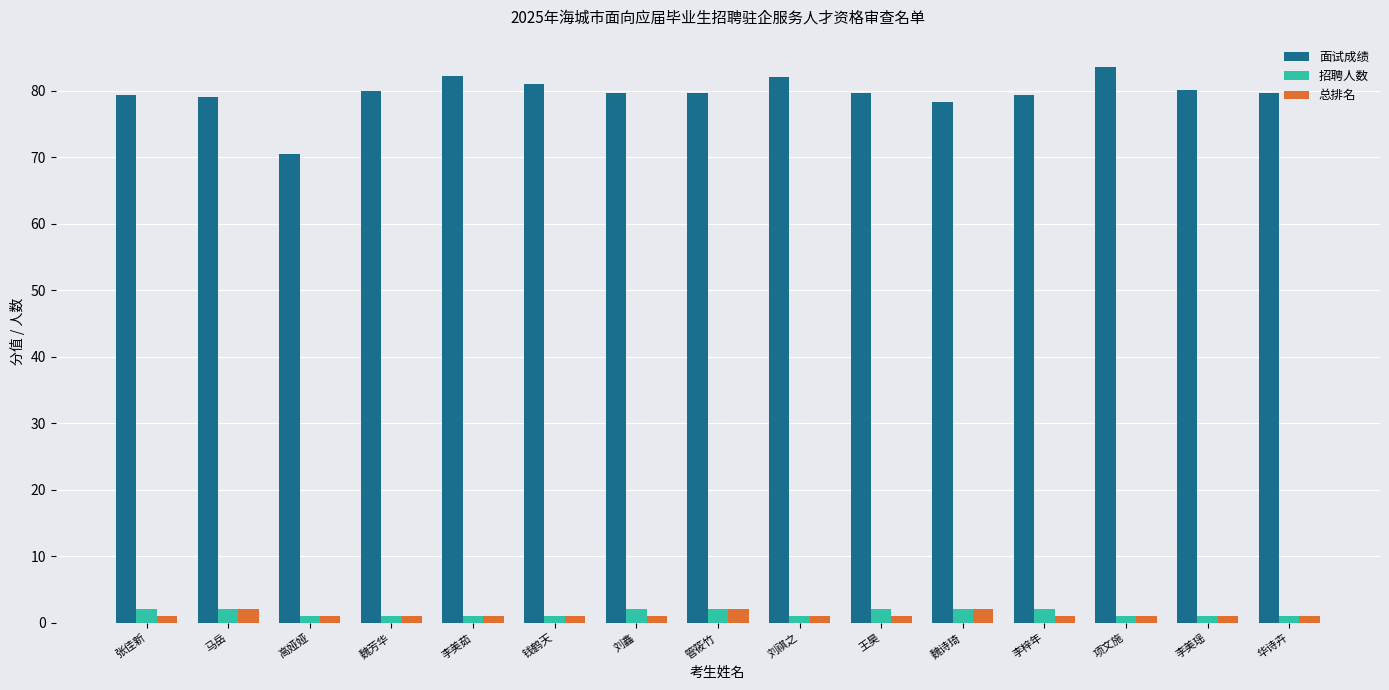

What is the highest value of the 总排名 series?

2.0